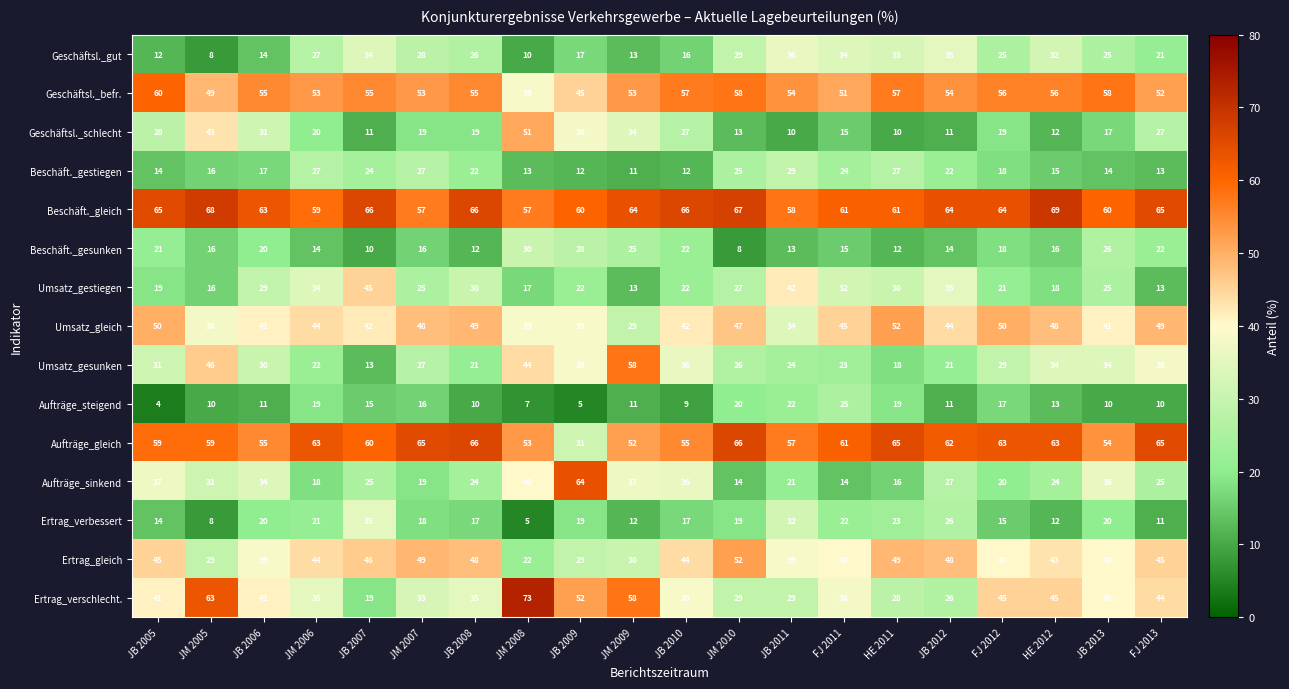

Which series has the largest total across all categories?

Beschäft._gleich